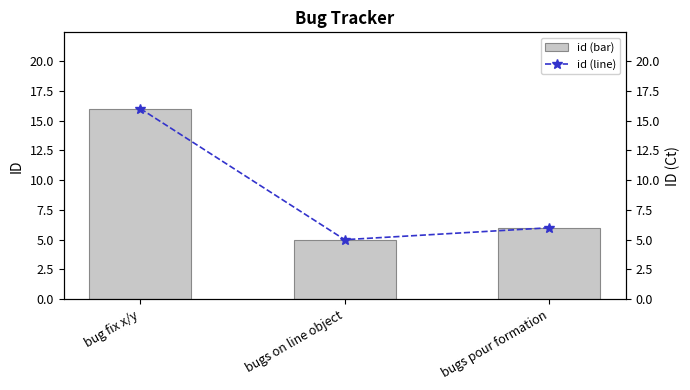

What position from the left is bug fix x/y?

1